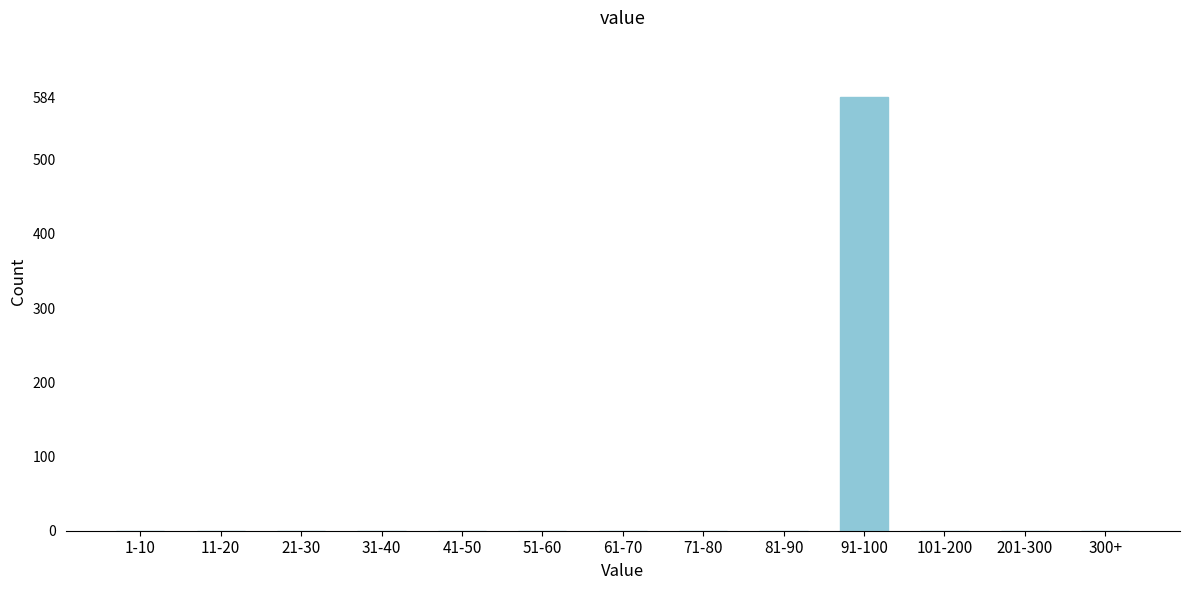

Reading left to right, list all the values displayed in this chart.

1-10=0	11-20=0	21-30=0	31-40=0	41-50=0	51-60=0	61-70=0	71-80=0	81-90=0	91-100=584	101-200=0	201-300=0	300+=0